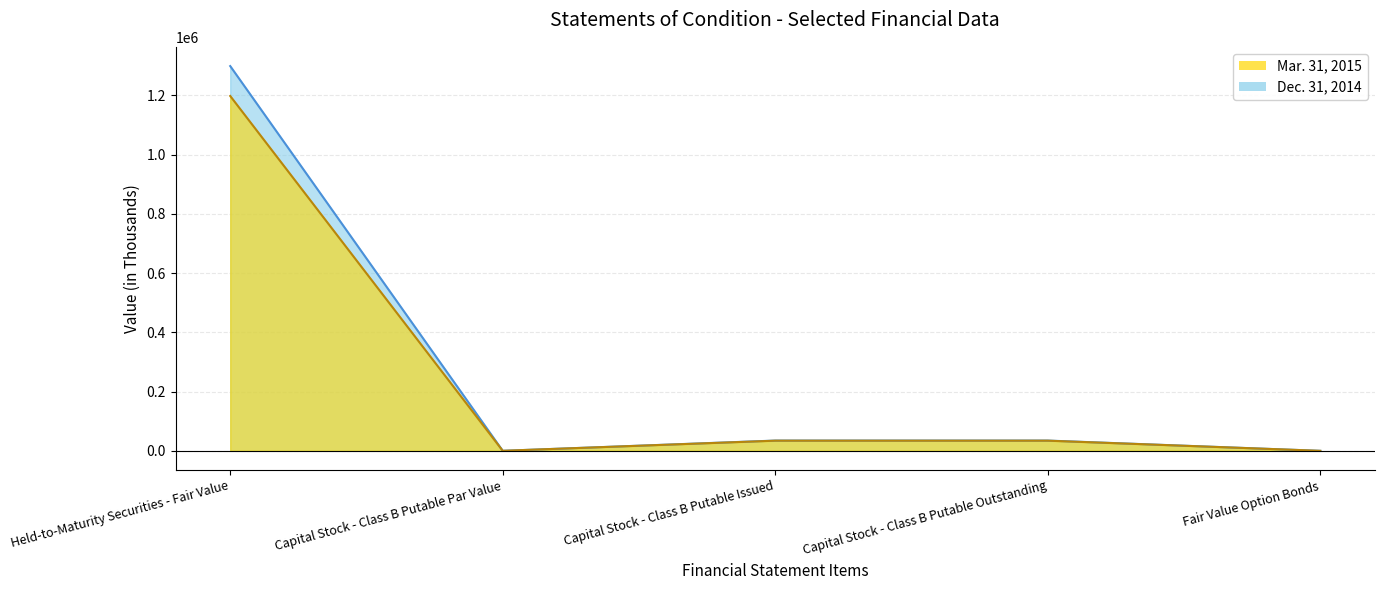

True or false: Mar. 31, 2015 and Dec. 31, 2014 intersect in this chart.

False